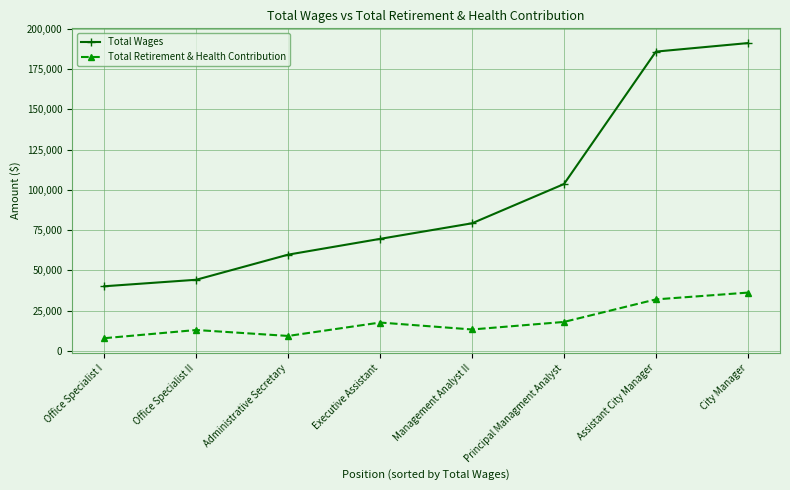

Which series has the largest total across all categories?

Total Wages